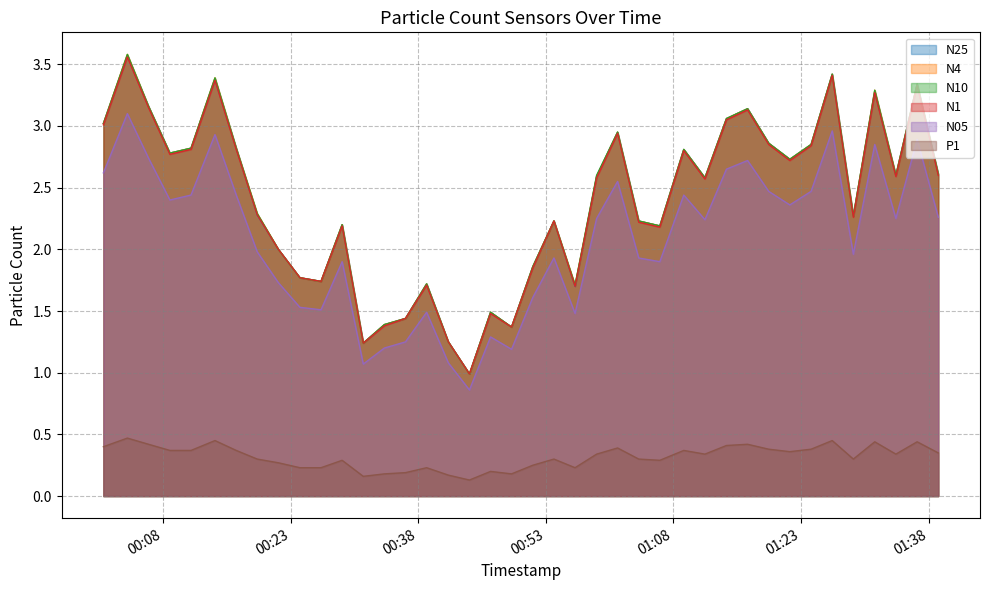

True or false: N4 and N05 intersect in this chart.

False